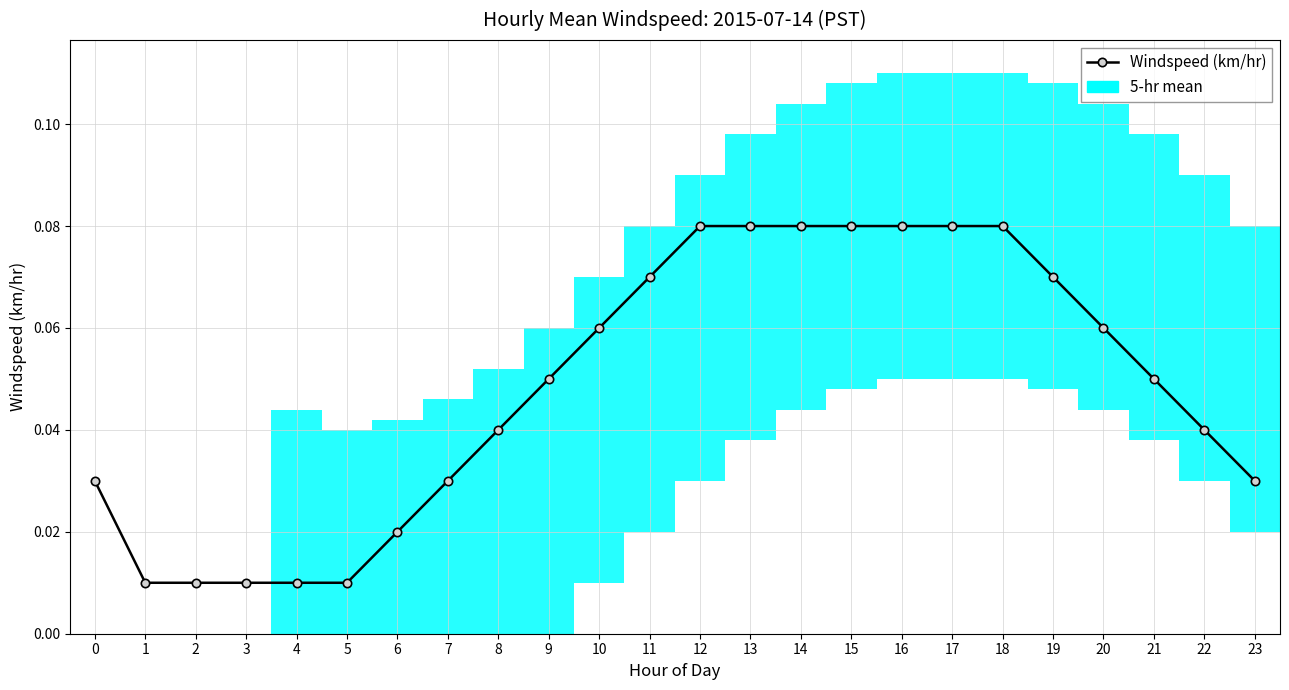

How many lines are shown in the chart?

1